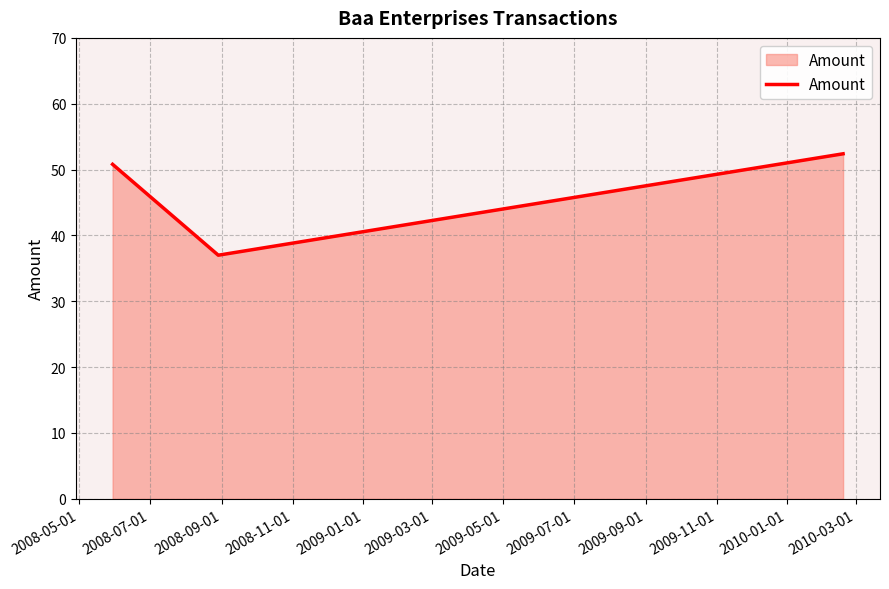

What is the greatest value displayed?

52.4